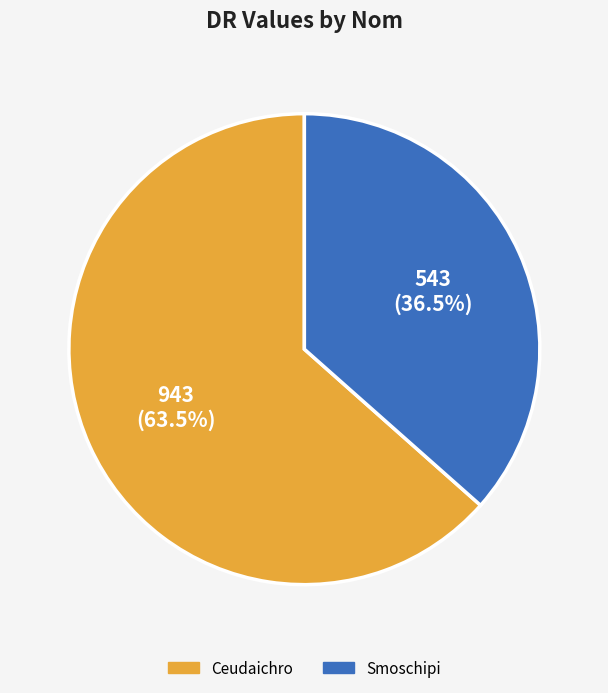

Which category has the biggest portion of the pie?

Ceudaichro